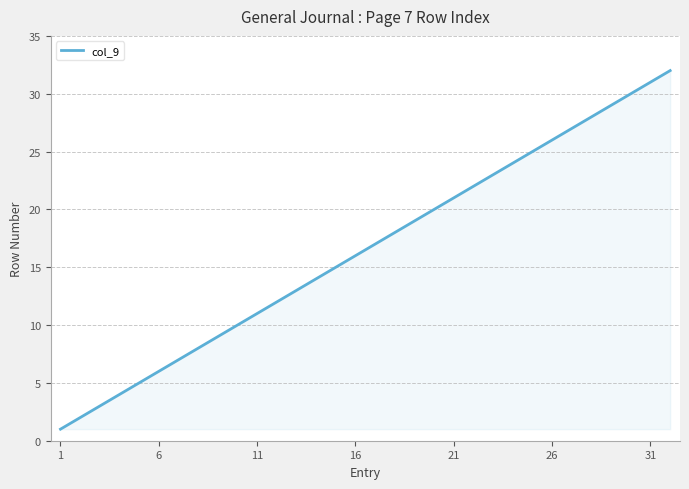

What is the difference between the maximum and minimum values?

31